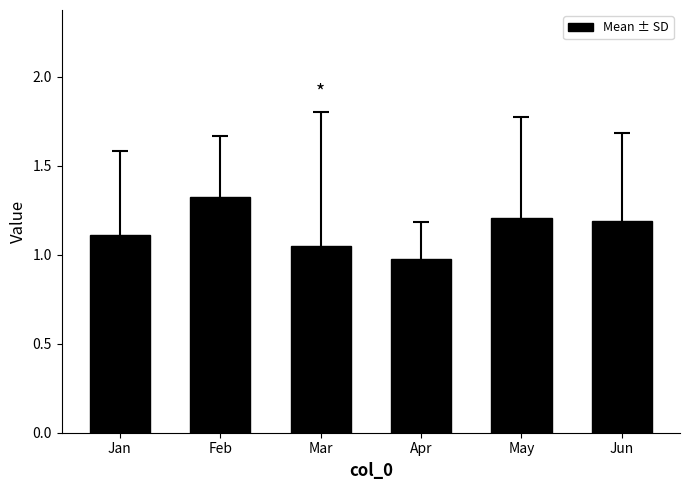

Approximately how many times larger is the value at Apr compared to Feb?

0.7